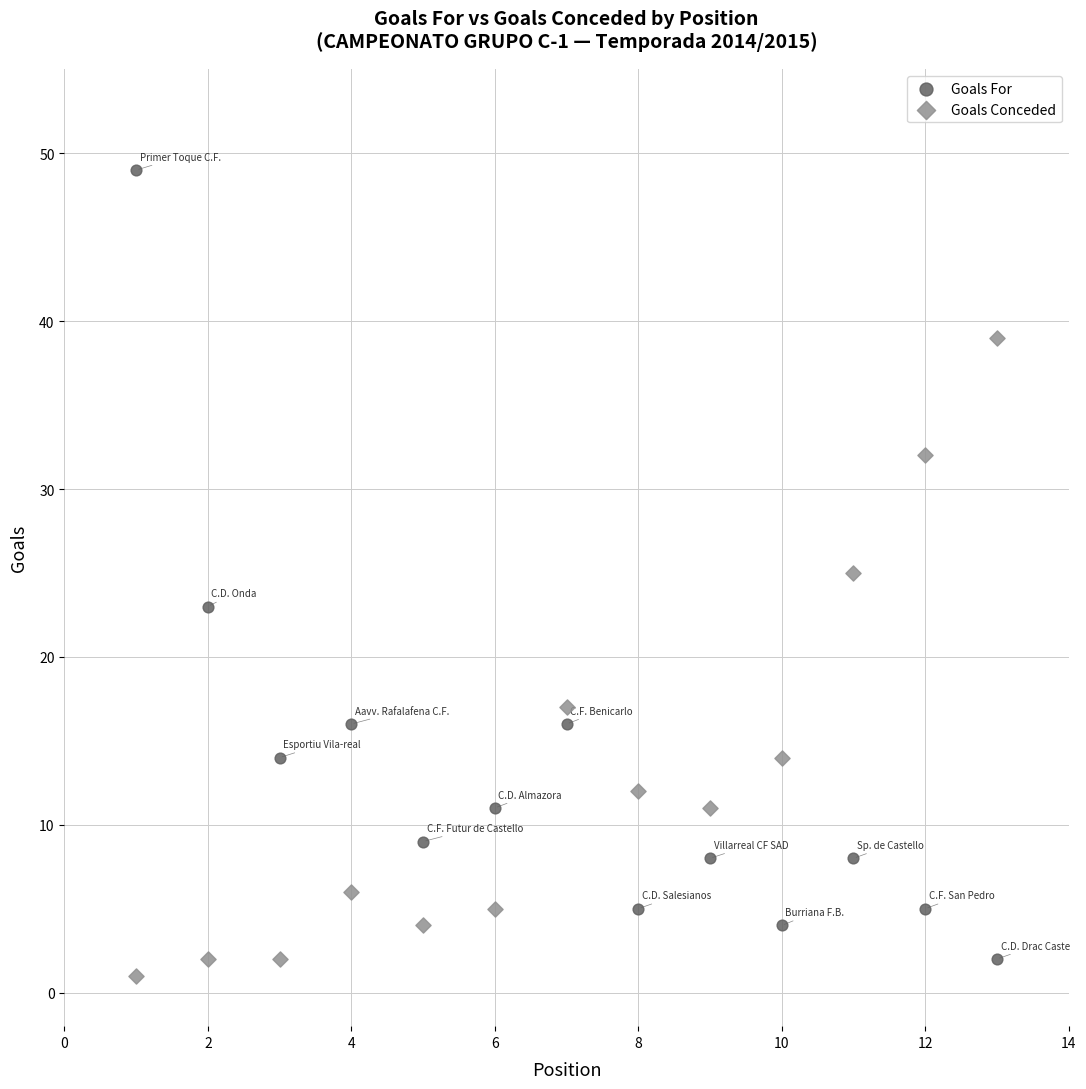

Across all data points, what is the range of Y values (max minus min)?

48